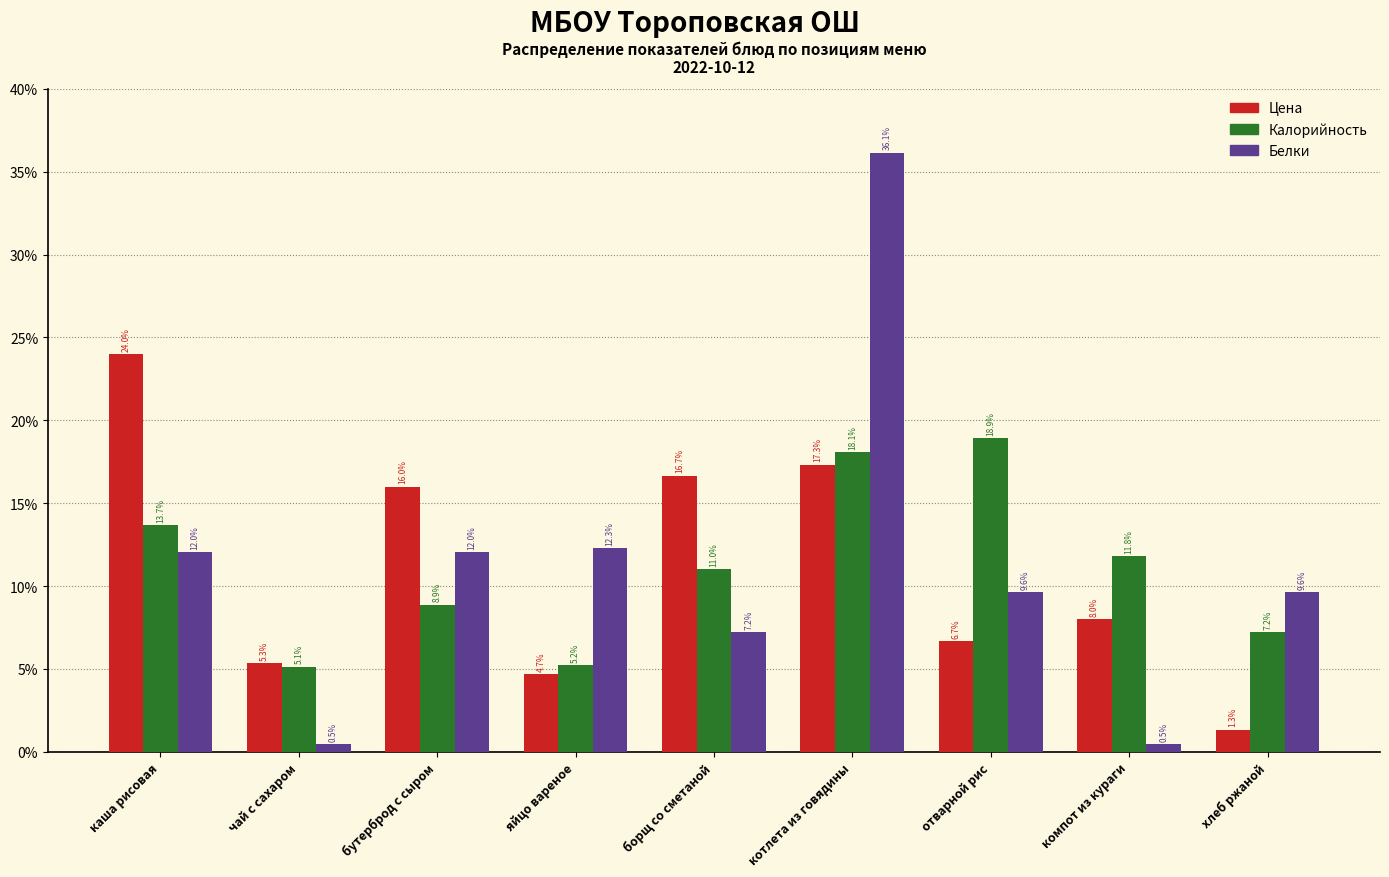

Reading left to right, list all the values displayed in this chart.

Цена: 24.0	5.3	16.0	4.7	16.7	17.3	6.7	8.0	1.3
Калорийность: 13.7	5.1	8.9	5.2	11.0	18.1	18.9	11.8	7.2
Белки: 12.0	0.5	12.0	12.3	7.2	36.1	9.6	0.5	9.6